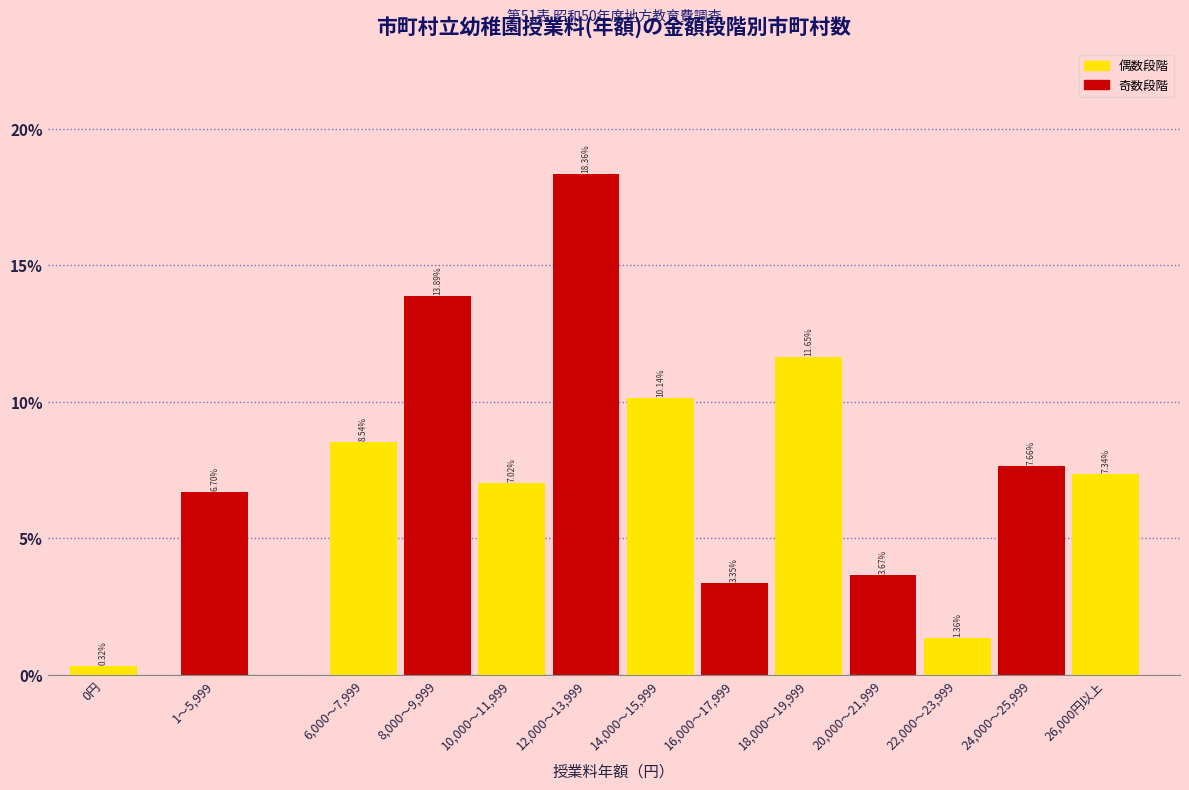

List the labels in order of value, smallest first.

0円, 22,000～23,999, 16,000～17,999, 20,000～21,999, 1～5,999, 10,000～11,999, 26,000円以上, 24,000～25,999, 6,000～7,999, 14,000～15,999, 18,000～19,999, 8,000～9,999, 12,000～13,999